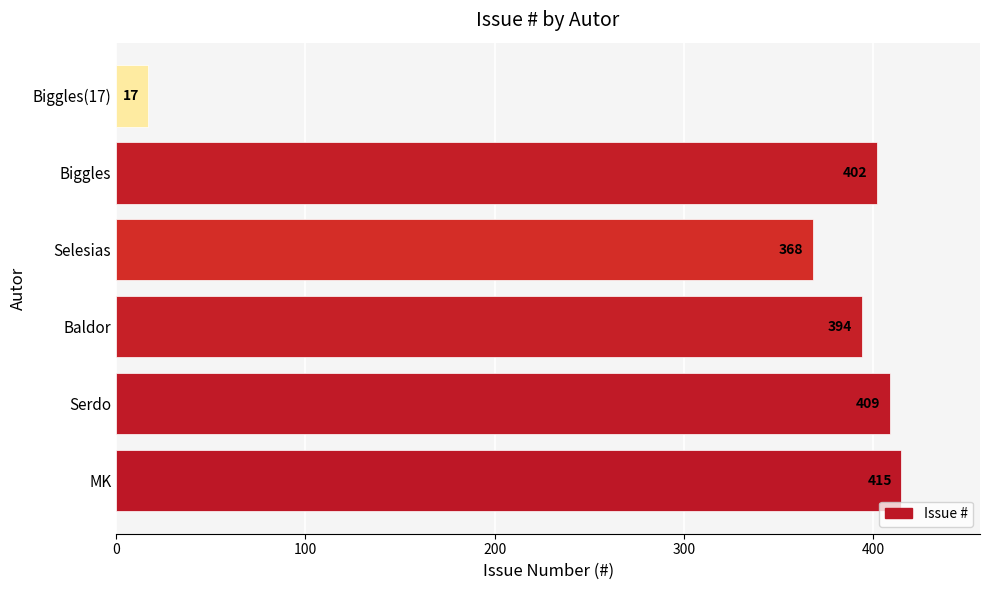

Does the chart contain stacked bars?

No